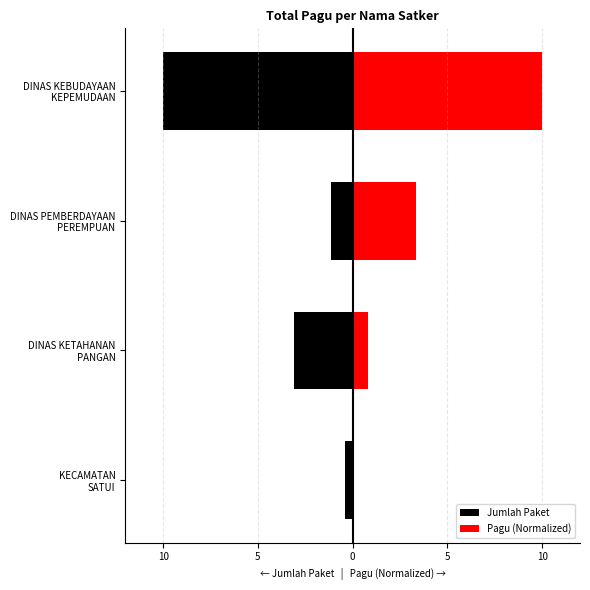

Is the value of Jumlah Paket at DINAS KETAHANAN PANGAN greater than the value of Pagu (Normalized) at KECAMATAN SATUI?

No